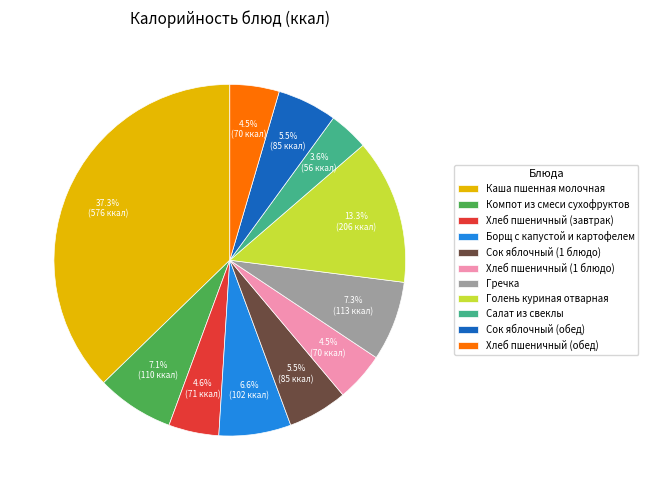

What percentage do Компот из смеси сухофруктов and Хлеб пшеничный (завтрак) together represent?

11.7%